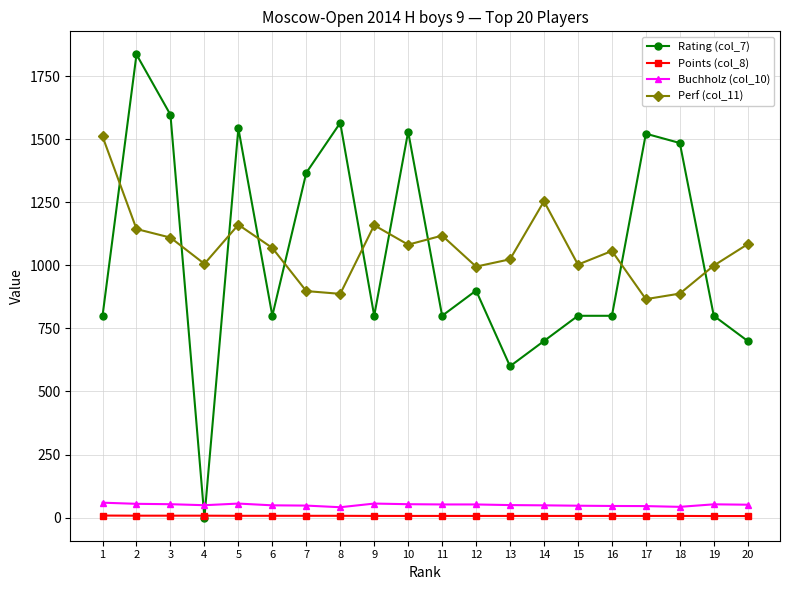

Rank the series at 7 from lowest to highest value.

Points (col_8), Buchholz (col_10), Perf (col_11), Rating (col_7)